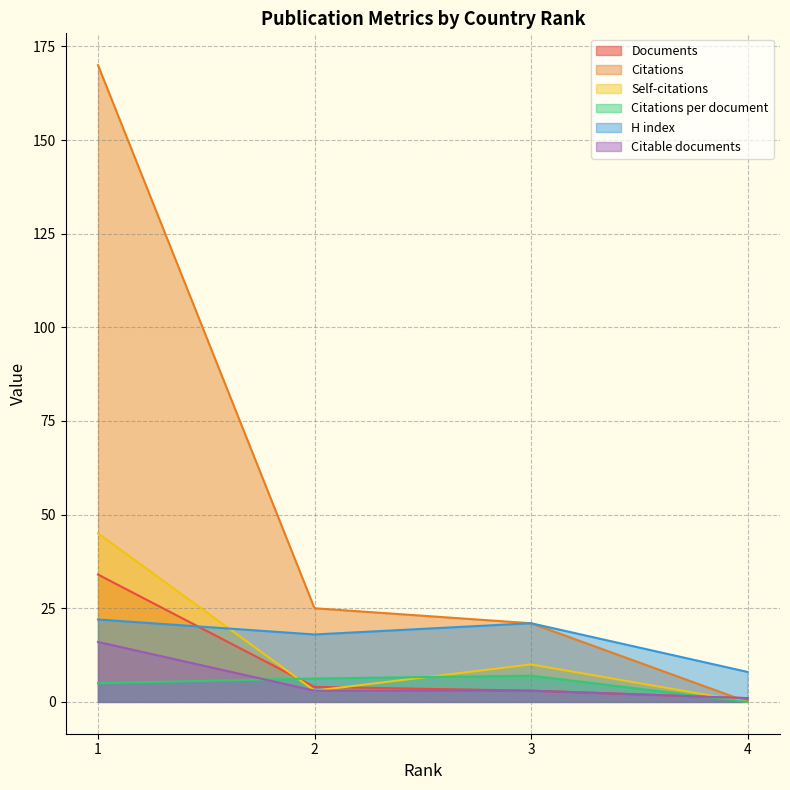

What are all the series names shown in the legend?

Documents, Citations, Self-citations, Citations per document, H index, Citable documents